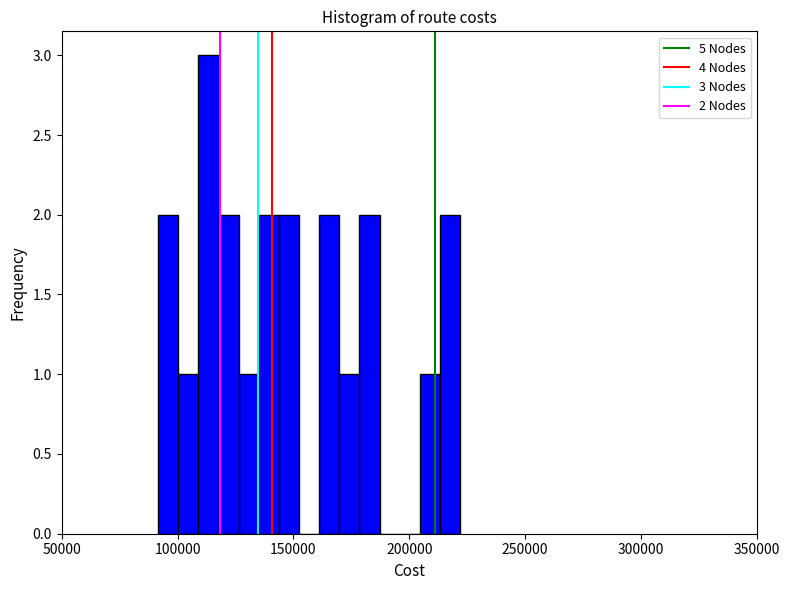

Around what value on the x-axis is the tallest bar? Give the approximate position of its centre, as read against the axis.

115000